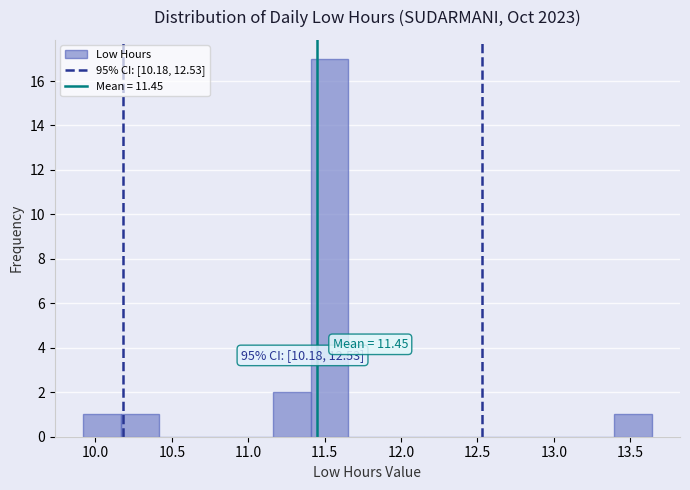

Over which range of the x-axis is the bar tallest?

11.40 to 11.65